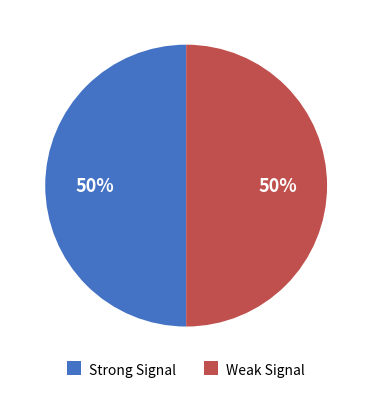

Combined, do Weak Signal and Strong Signal account for over 50%?

Yes